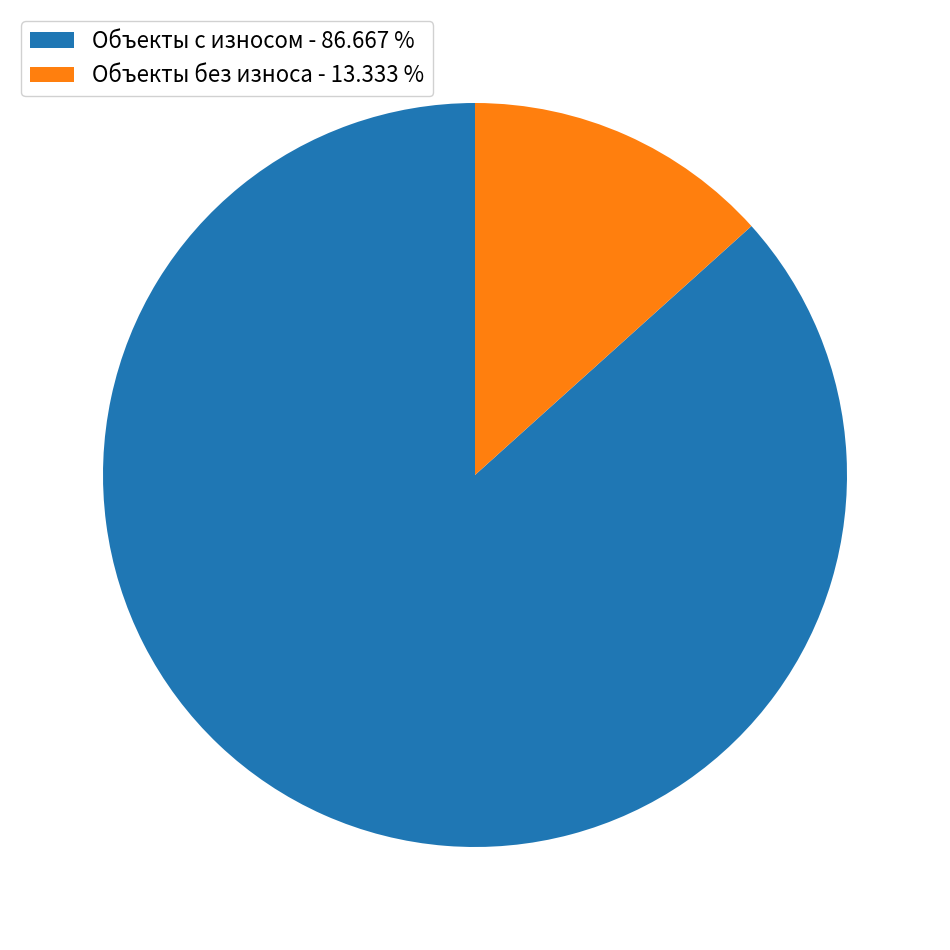

Does Объекты без износа - 13.333 % represent more than half of the total?

No